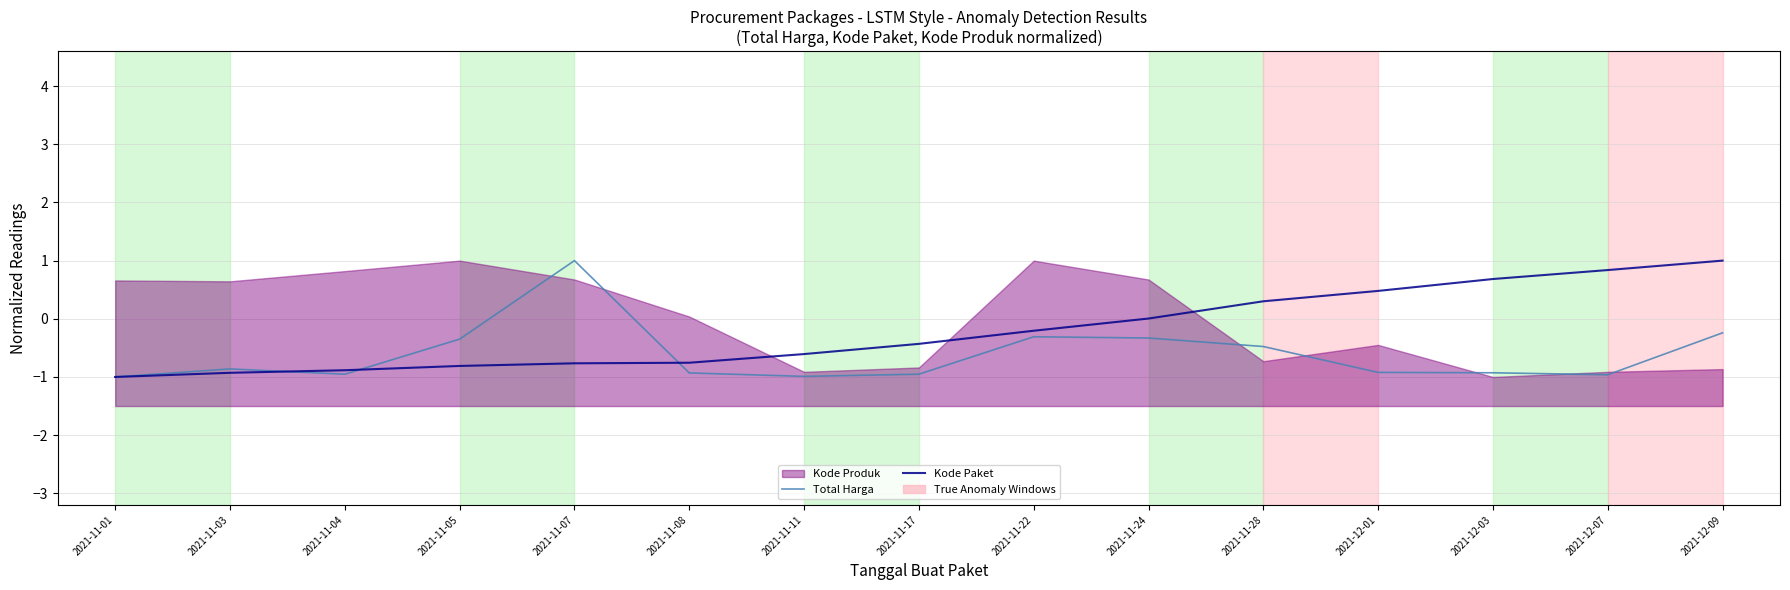

True or false: Total Harga has more than 0 interior local peaks.

True